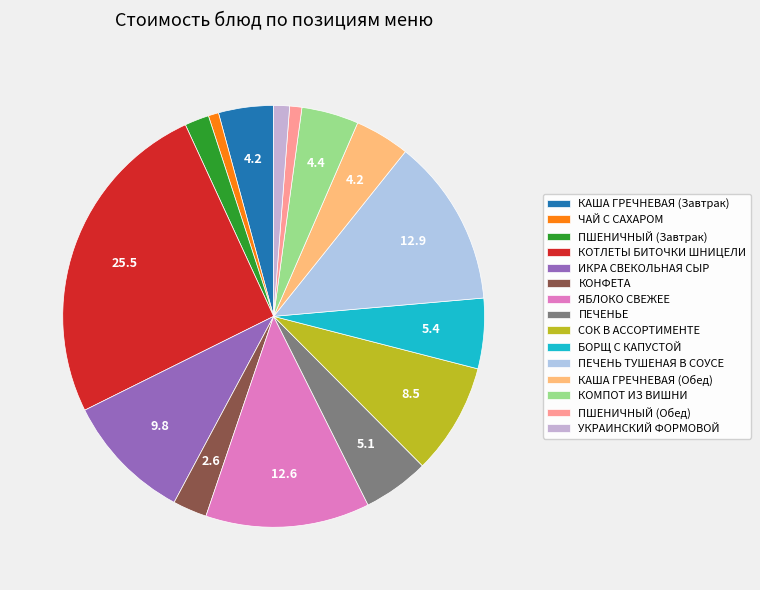

Rank the categories by value from lowest to highest.

ЧАЙ С САХАРОМ, ПШЕНИЧНЫЙ (Обед), УКРАИНСКИЙ ФОРМОВОЙ, ПШЕНИЧНЫЙ (Завтрак), КОНФЕТА, КАША ГРЕЧНЕВАЯ (Завтрак), КАША ГРЕЧНЕВАЯ (Обед), КОМПОТ ИЗ ВИШНИ, ПЕЧЕНЬЕ, БОРЩ С КАПУСТОЙ, СОК В АССОРТИМЕНТЕ, ИКРА СВЕКОЛЬНАЯ СЫР, ЯБЛОКО СВЕЖЕЕ, ПЕЧЕНЬ ТУШЕНАЯ В СОУСЕ, КОТЛЕТЫ БИТОЧКИ ШНИЦЕЛИ